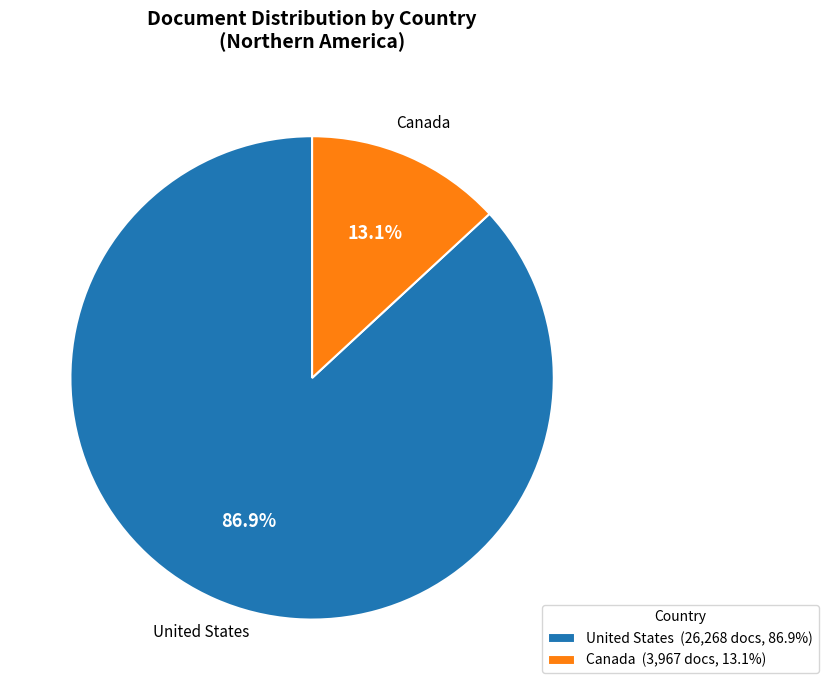

True or false: Canada accounts for 6% of the total.

False